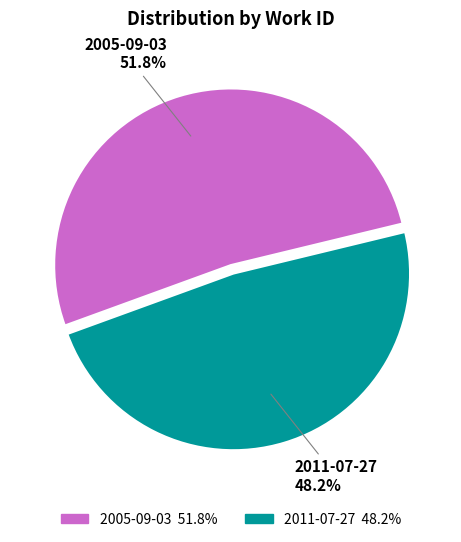

To the nearest percent, what is the difference between the 2011-07-27 and 2005-09-03 slice percentages?

4%